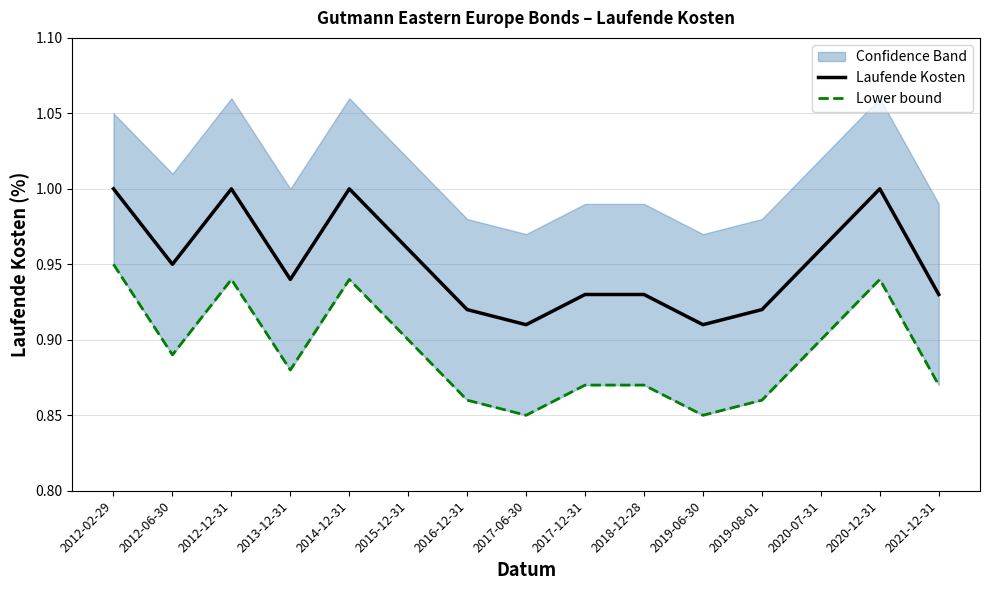

The value of Laufende Kosten at 2020-12-31 is 1.7. True or false?

False